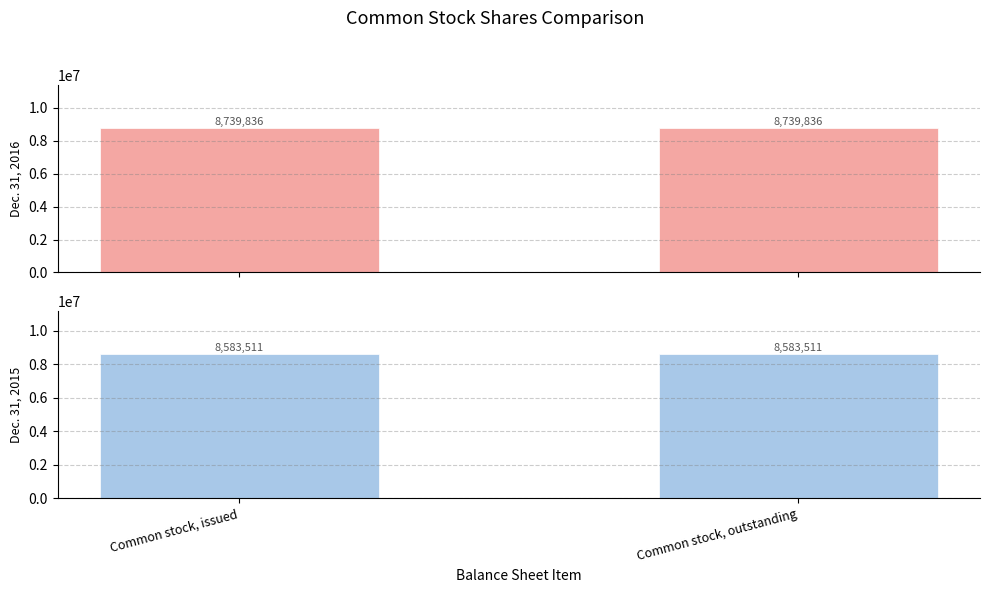

Reading left to right, list all the values displayed in this chart.

Dec. 31, 2016: Common stock, issued=8739836	Common stock, outstanding=8739836
Dec. 31, 2015: Common stock, issued=8583511	Common stock, outstanding=8583511